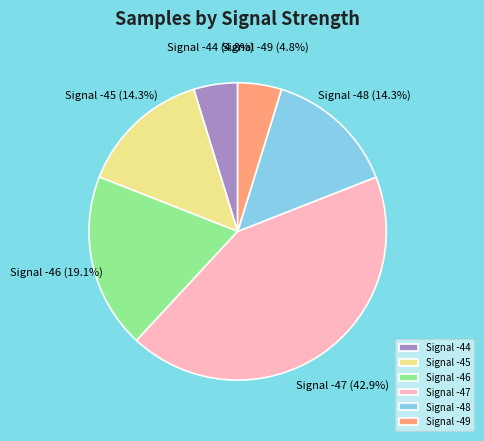

How many slices are in this pie chart?

6